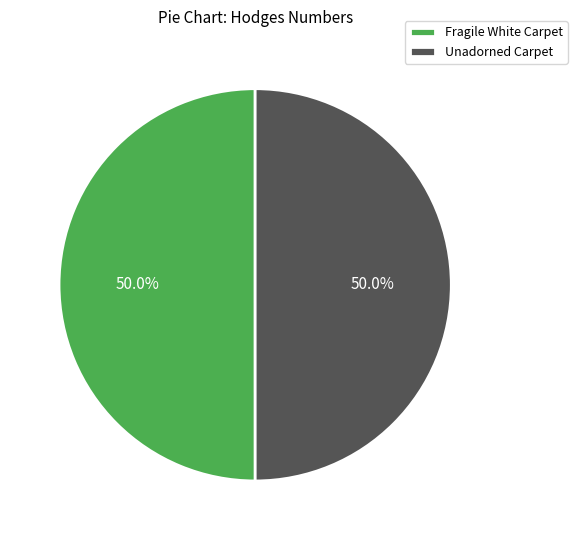

To the nearest percent, what percentage of the pie is Fragile White Carpet?

50%